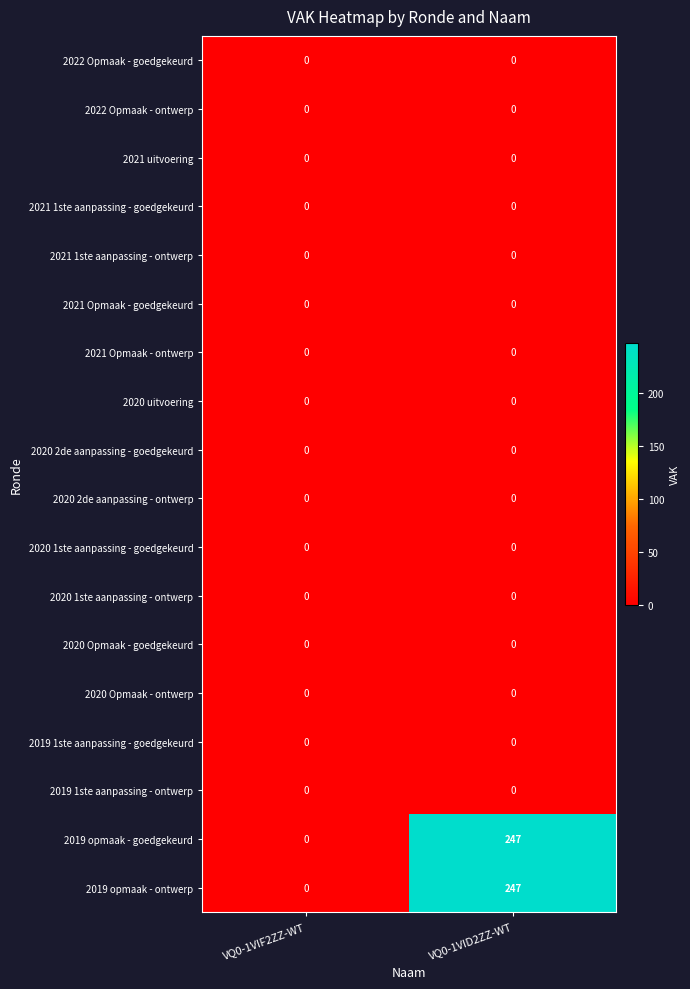

At which category is the sum across all series the highest?

VQ0-1VID2ZZ-WT